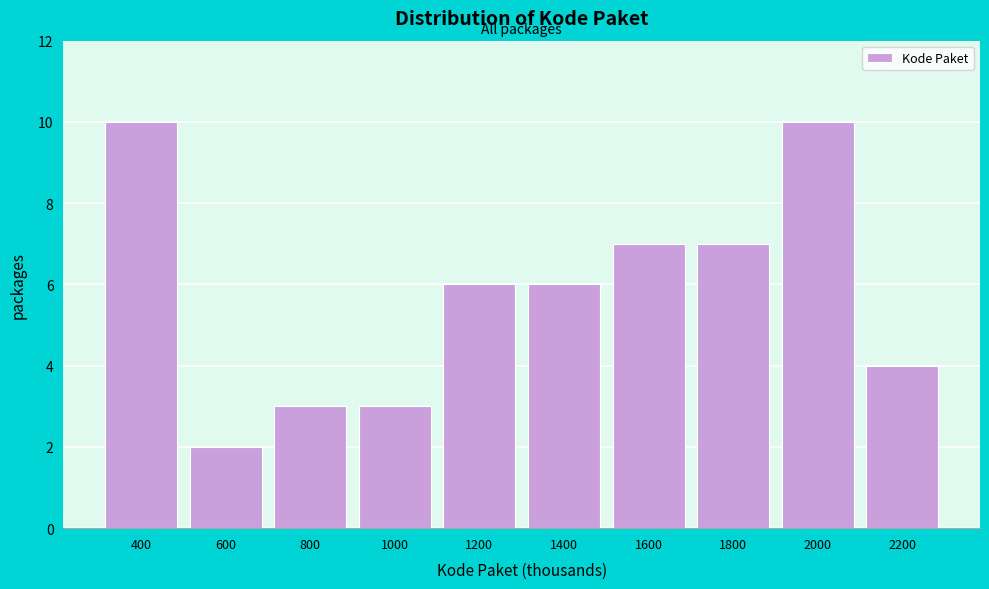

Reading left to right, what are all the values shown in this chart?

400=10	600=2	800=3	1000=3	1200=6	1400=6	1600=7	1800=7	2000=10	2200=4